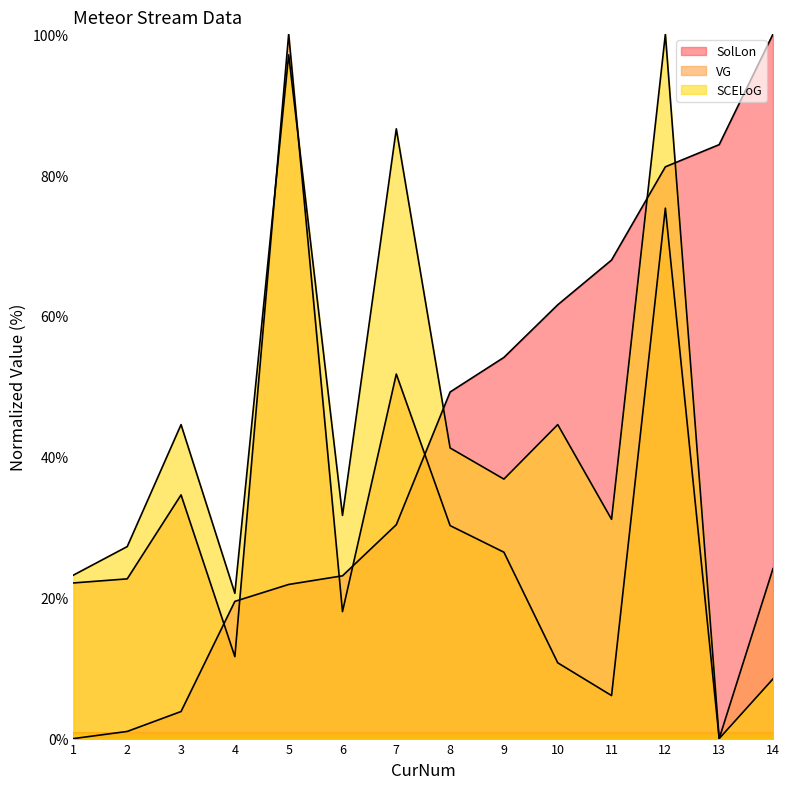

What is the approximate value of VG at 2?

22.7